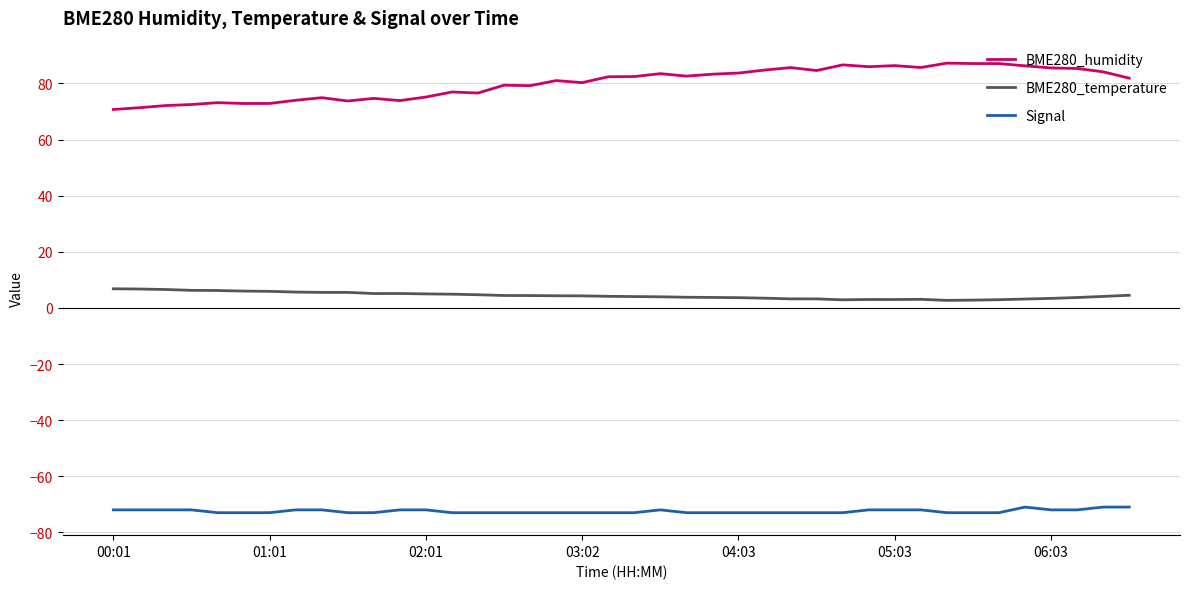

List the series in order of their overall mean, lowest first.

Signal, BME280_temperature, BME280_humidity